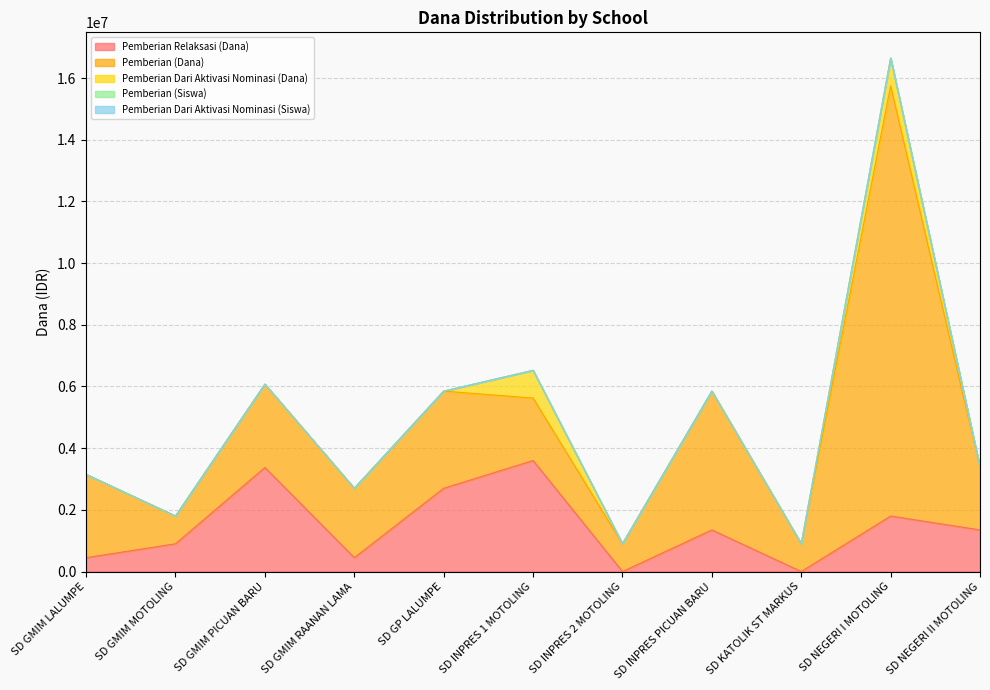

Is it true that Pemberian Dari Aktivasi Nominasi (Siswa) equals 3 at SD INPRES 1 MOTOLING?

False